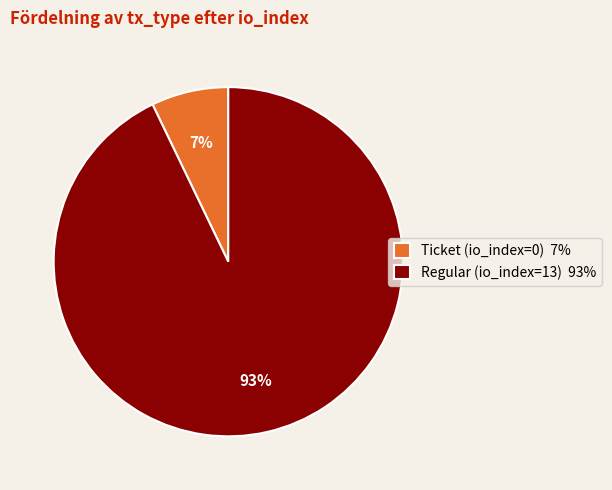

Count the number of slices in the pie.

2